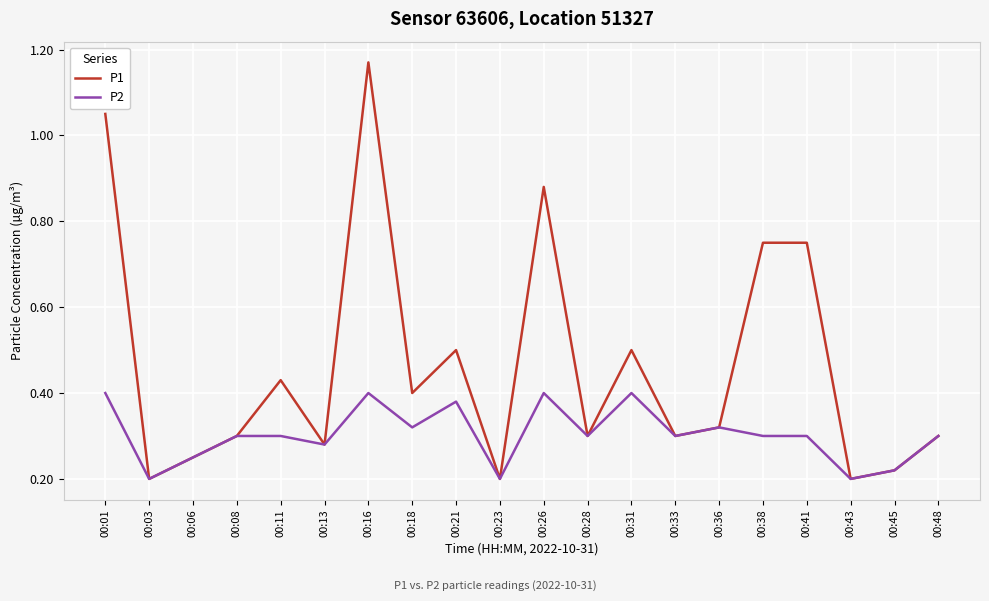

Rank the series at 00:21 from lowest to highest value.

P2, P1